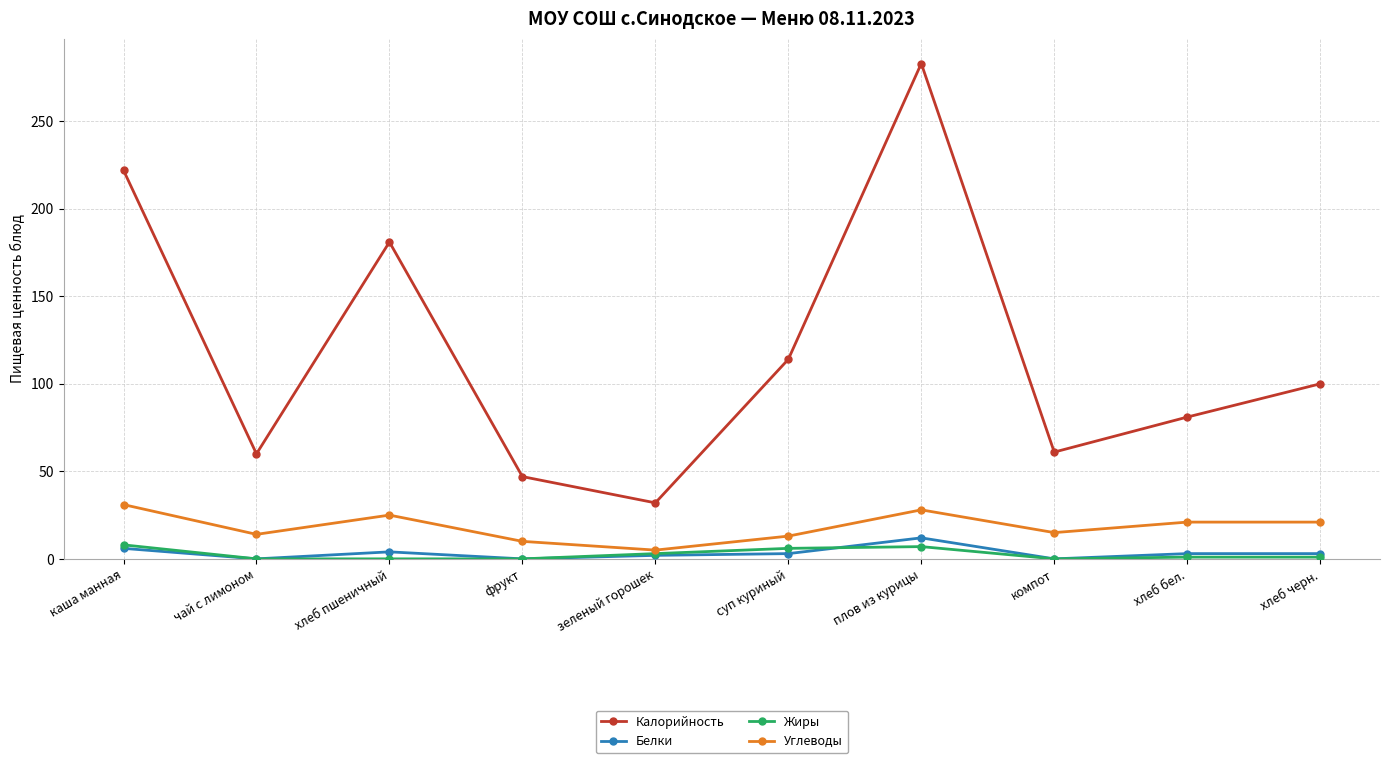

At which category is the sum across all series the highest?

плов из курицы